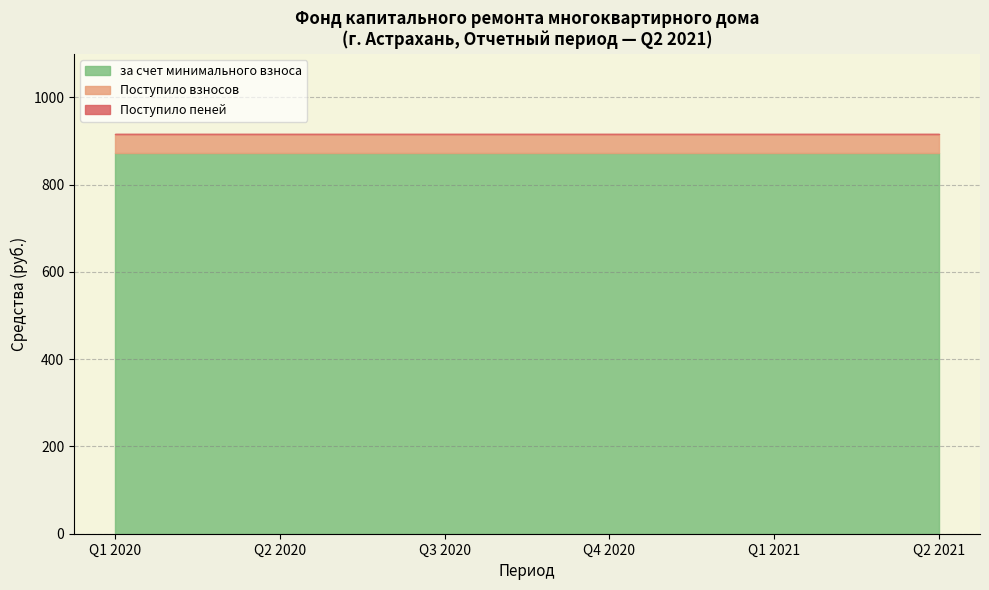

Is it true that за счет минимального взноса equals 872.5 at Q2 2020?

True